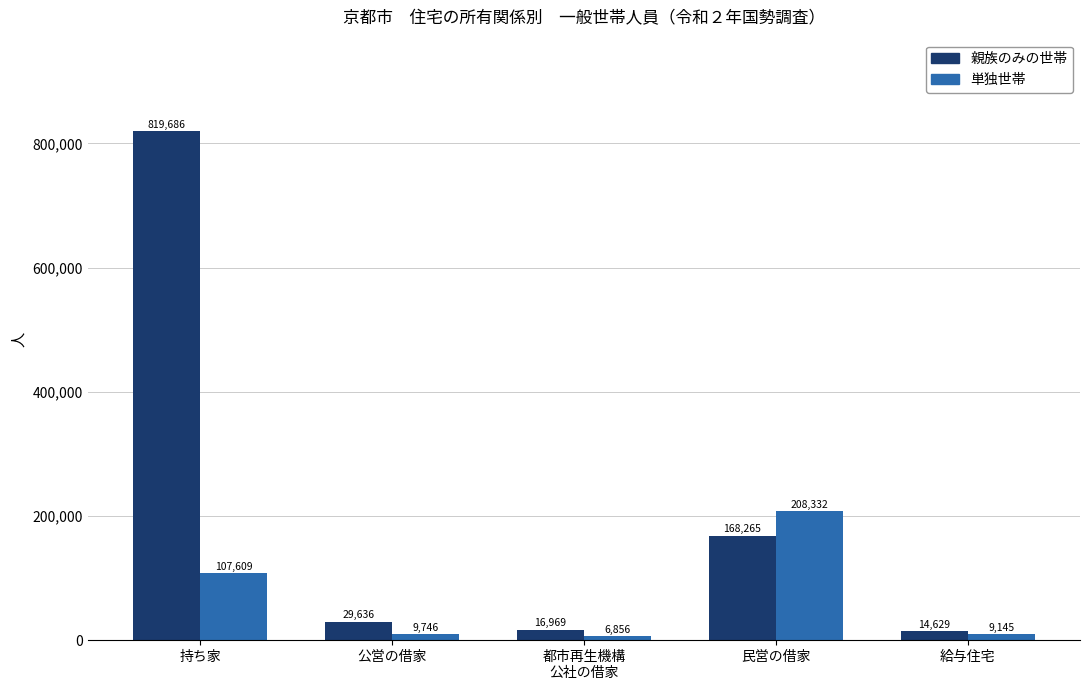

How many bars are there in each group?

2